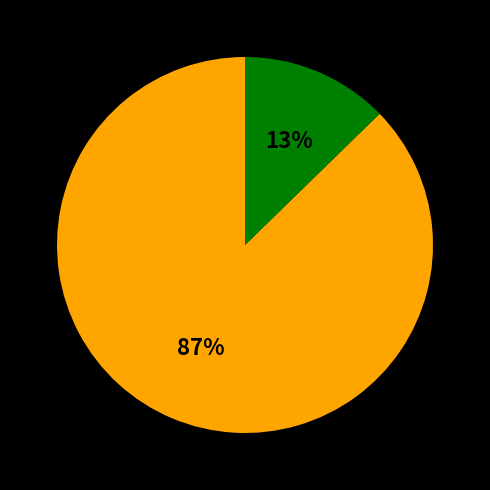

Is there a majority slice in this chart?

Yes